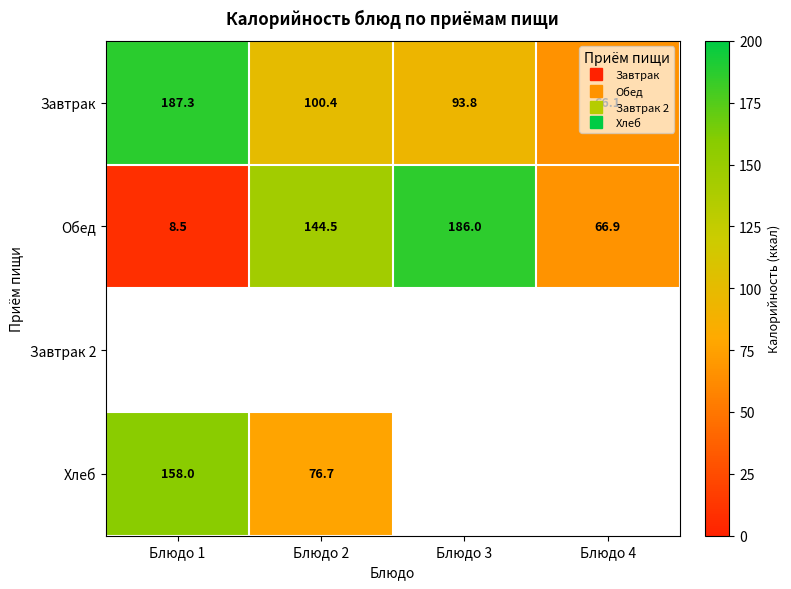

Rank the categories by Обед value from highest to lowest.

Блюдо 3, Блюдо 2, Блюдо 4, Блюдо 1